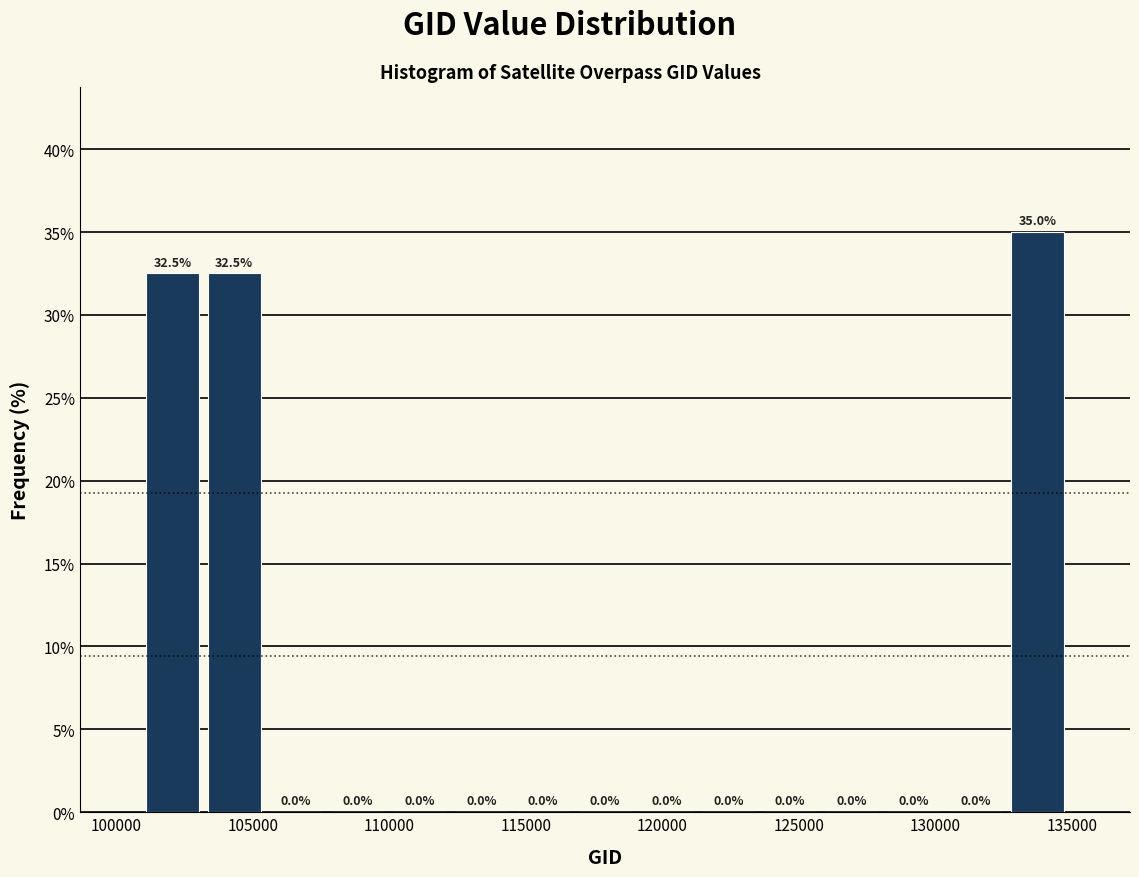

Reading left to right, transcribe this chart: for each bar, give the range it covers on the x-axis and its height. The bar edges are not printed on the chart, so give them approximately, as read against the axis.

101000 to 103000: 32.5
103000 to 105500: 32.5
105500 to 107500: 0.0
107500 to 110000: 0.0
110000 to 112000: 0.0
112000 to 114500: 0.0
114500 to 117000: 0.0
117000 to 119000: 0.0
119000 to 121500: 0.0
121500 to 123500: 0.0
123500 to 126000: 0.0
126000 to 128000: 0.0
128000 to 130500: 0.0
130500 to 132500: 0.0
132500 to 135000: 35.0